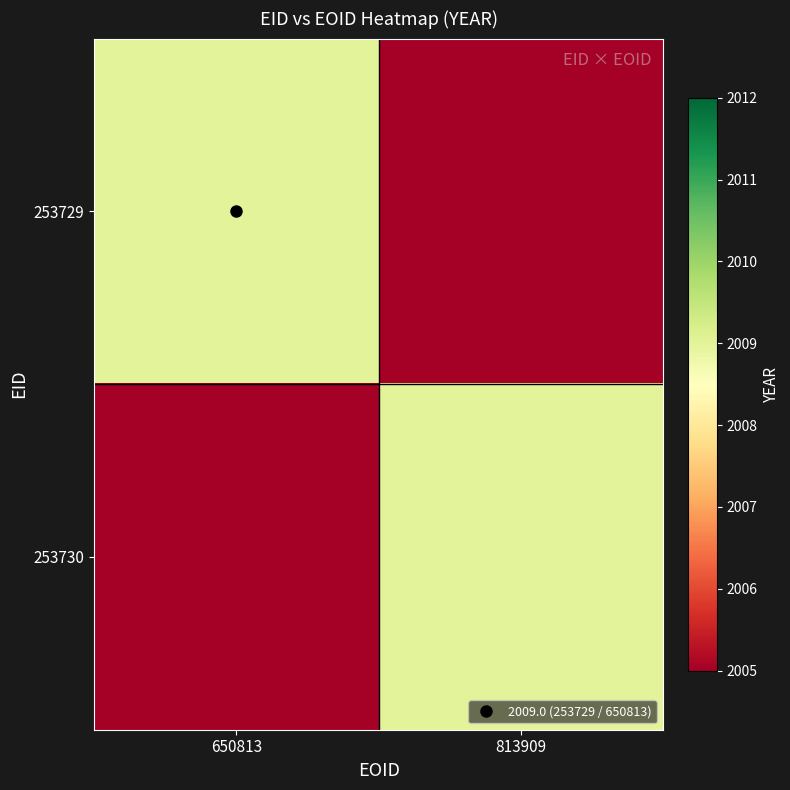

How many data points does each series have?

2